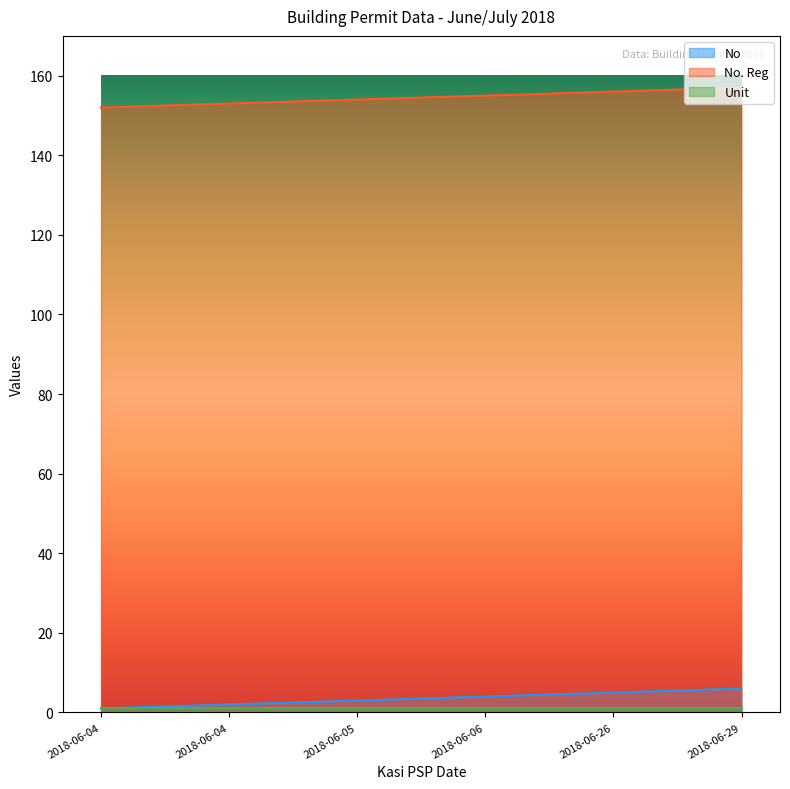

Does the chart display data point markers on the line(s)?

No